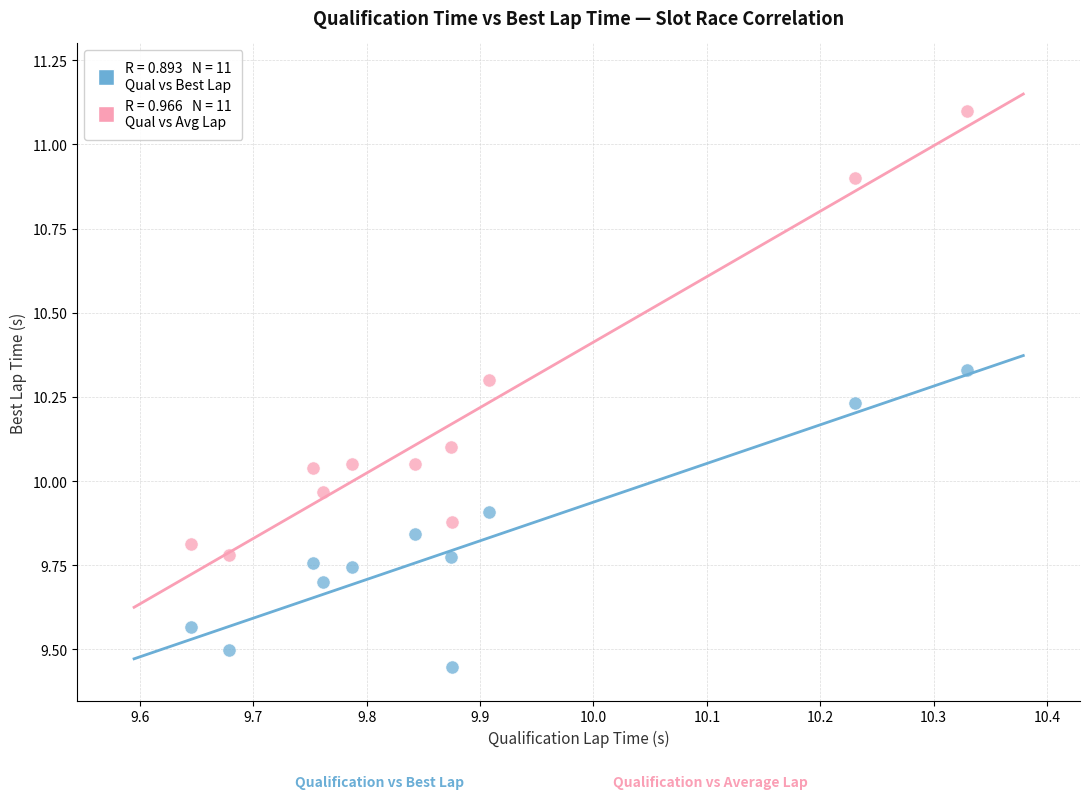

Across all data points, what is the range of Y values (max minus min)?

1.7